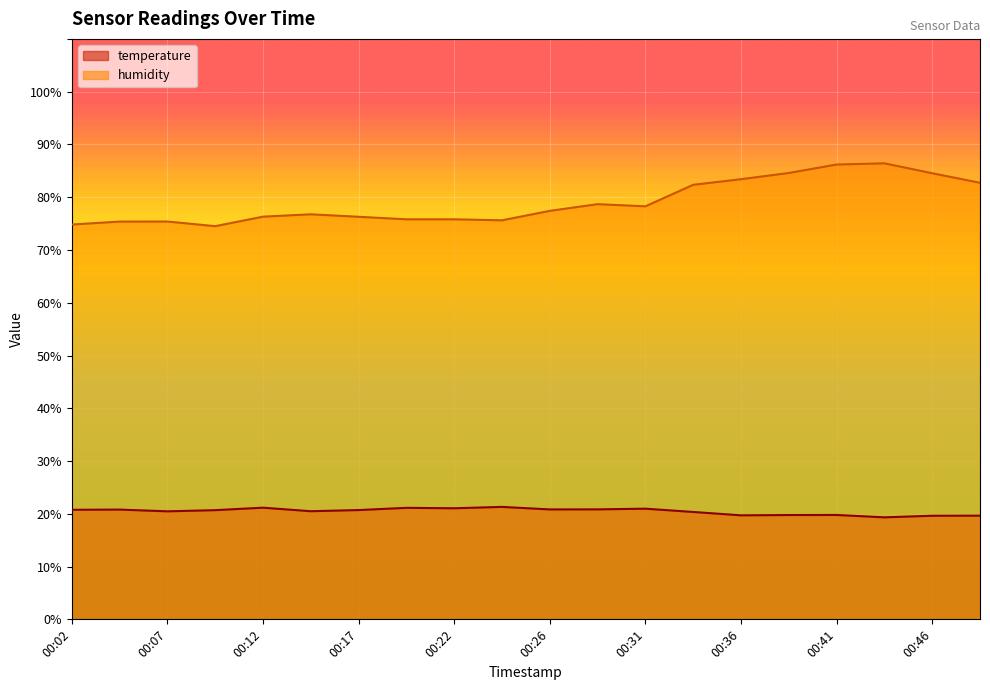

In temperature, how many points are higher than both neighbors (excluding endpoints)?

6